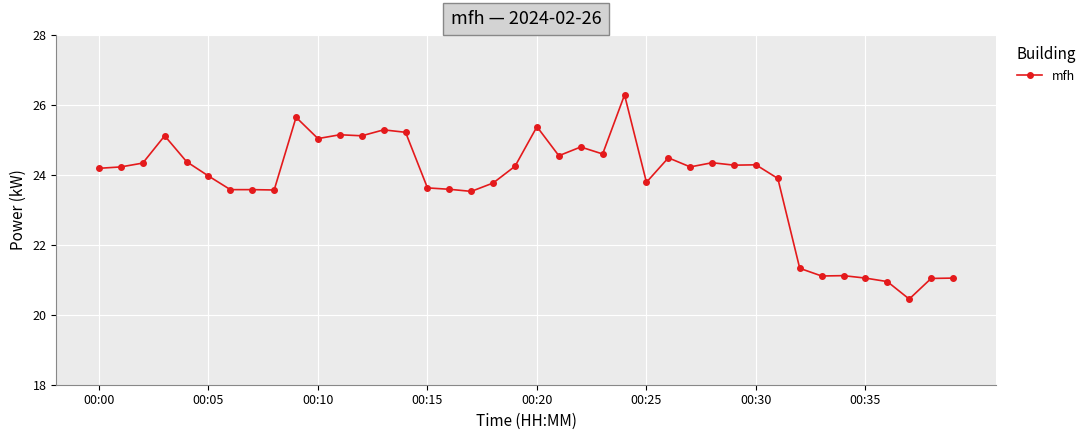

What is the value of the 6th point from the left?

24.0